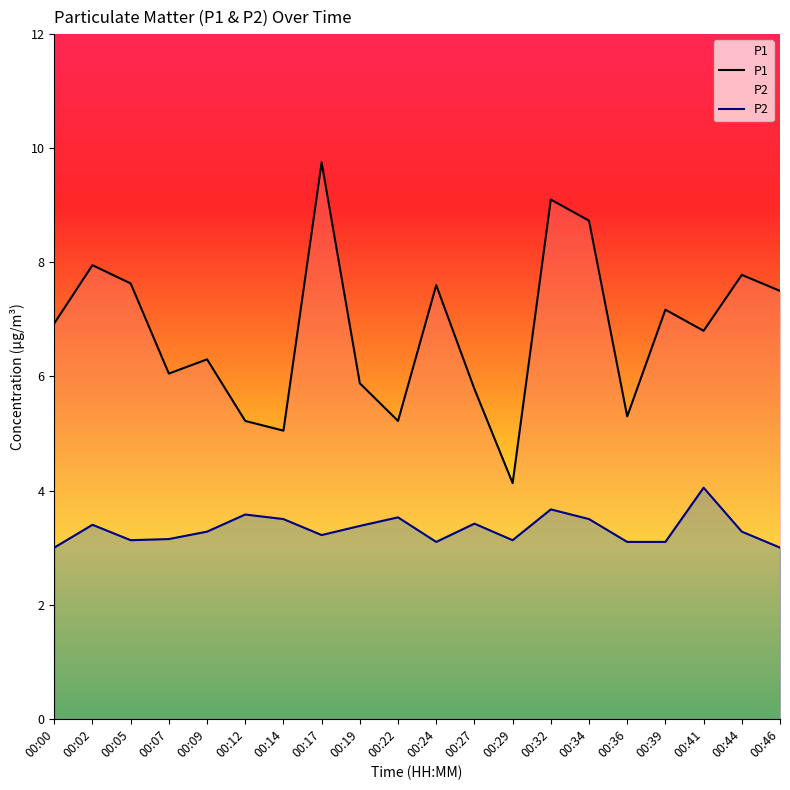

At which category does P1 reach its first local valley?

00:07